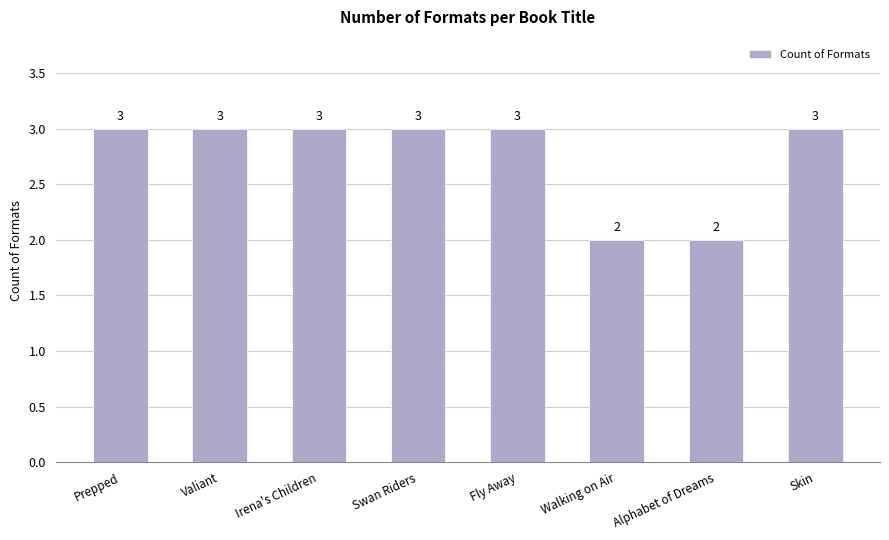

Count the number of categories in the chart.

8